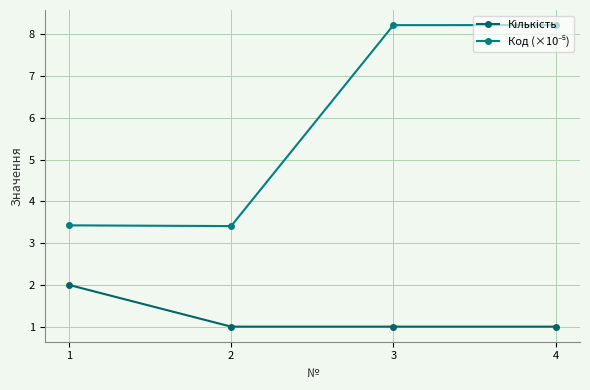

True or false: Кількість and Код (×10⁻⁵) cross at least once.

False